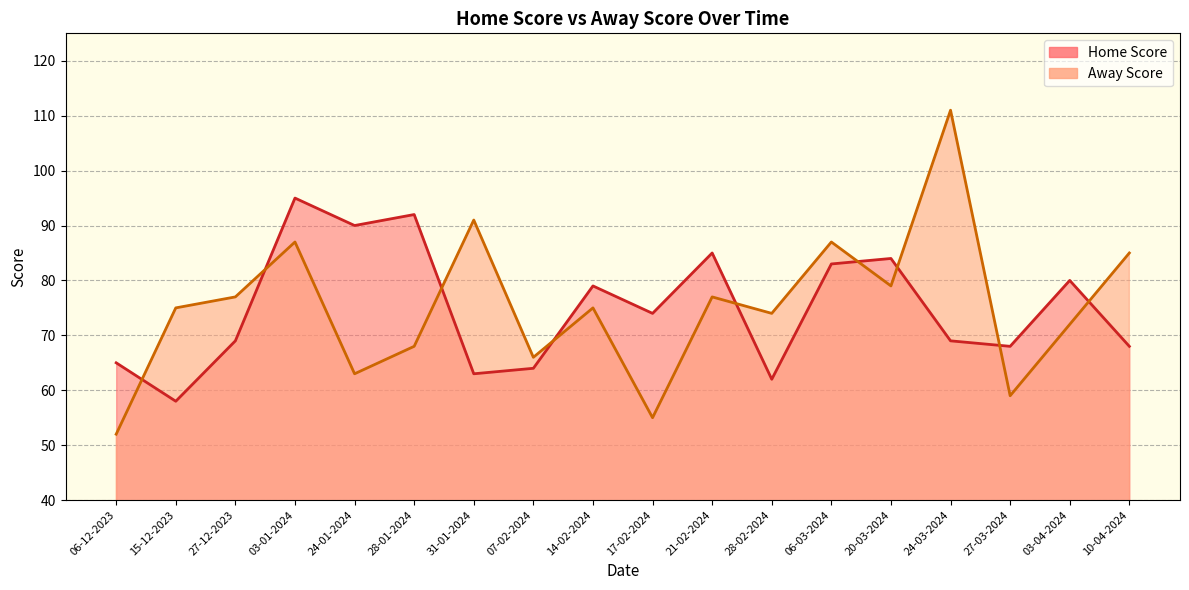

Which series ends up on top after the final intersection of Home Score and Away Score?

Away Score